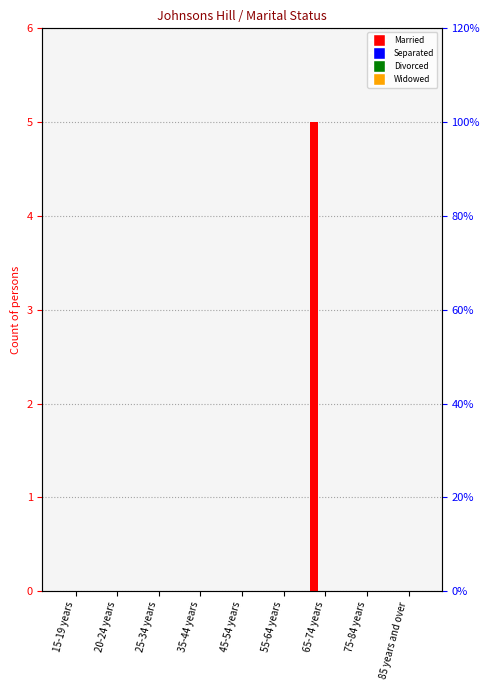

How many groups of bars are there?

9